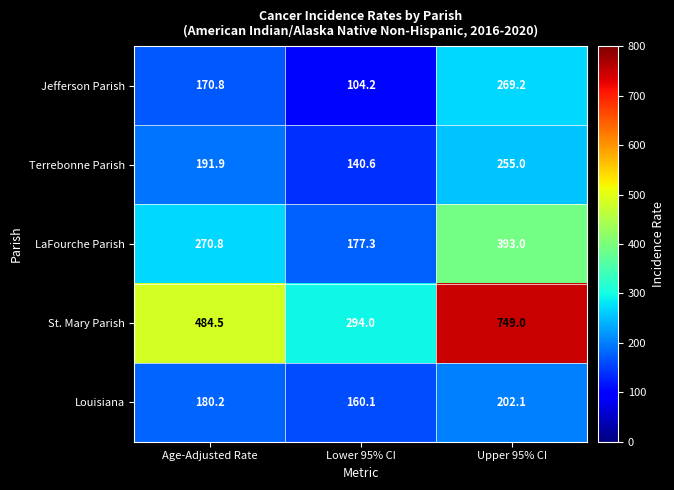

How many data points does each series have?

3